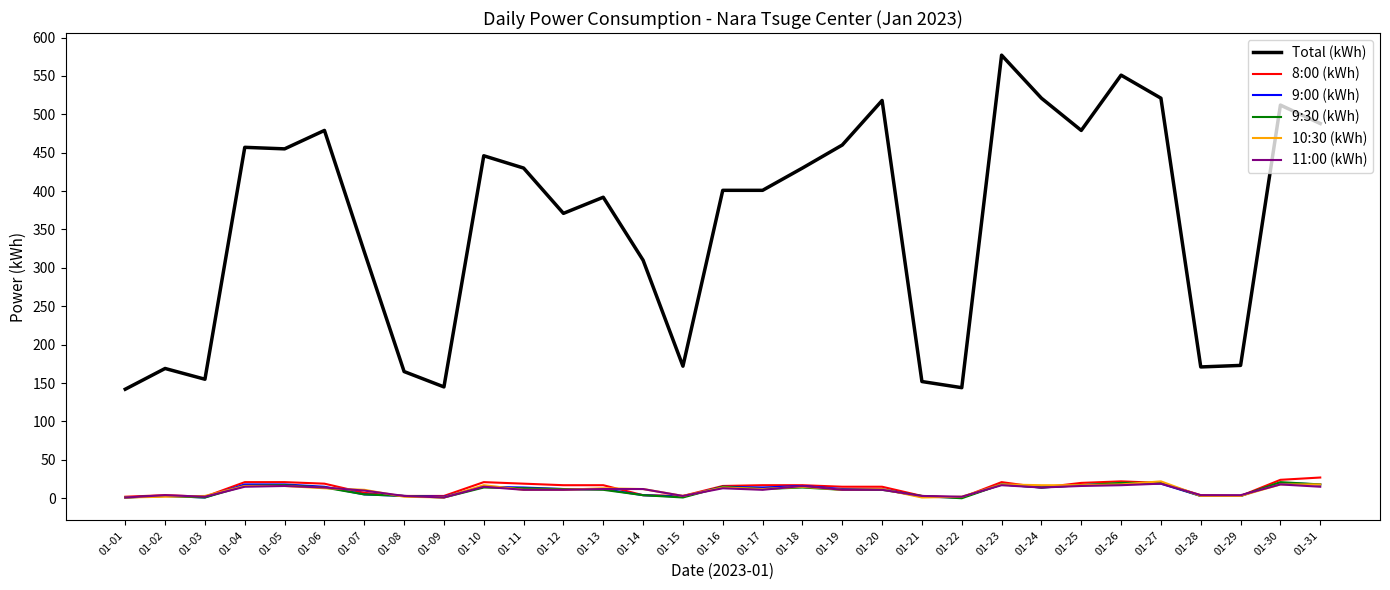

What is the average value of the Total (kWh) series?

358